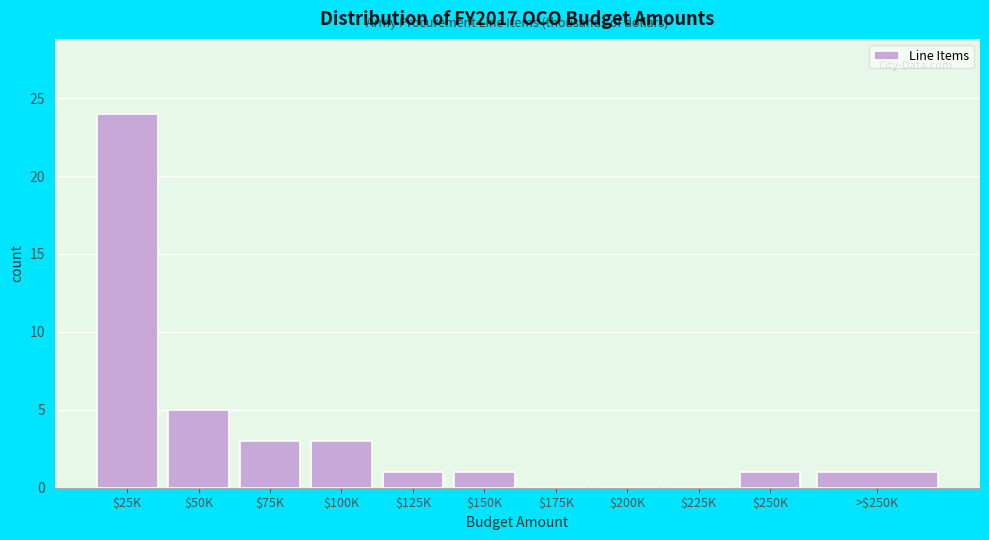

What is the sum of all values?

39